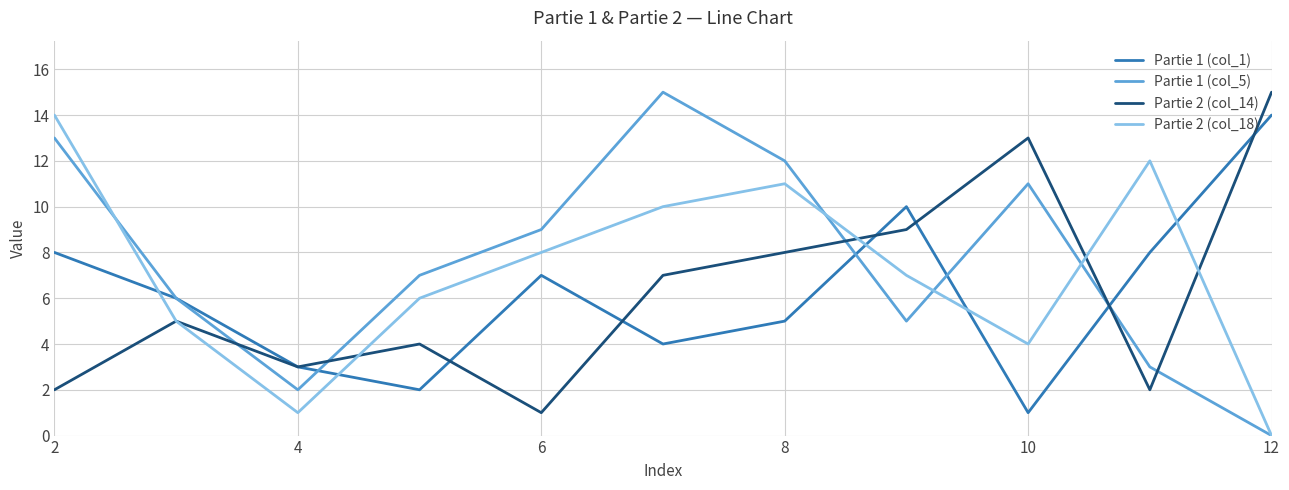

What is the maximum value shown in the chart?

15